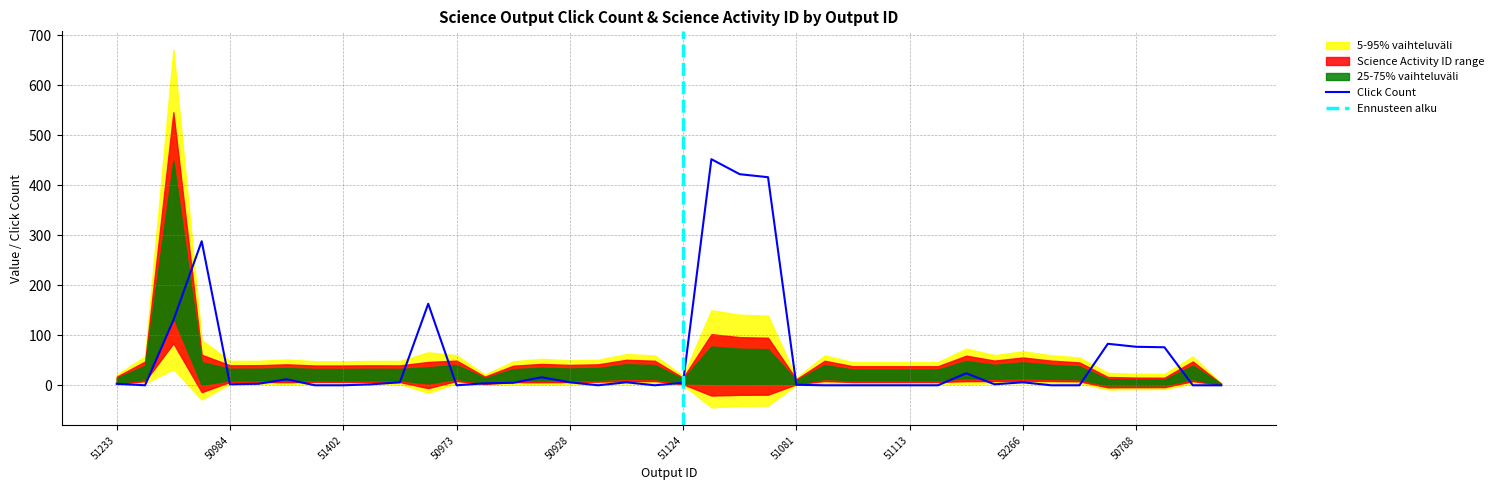

The chart shows a value of 214 at 51113. True or false?

False